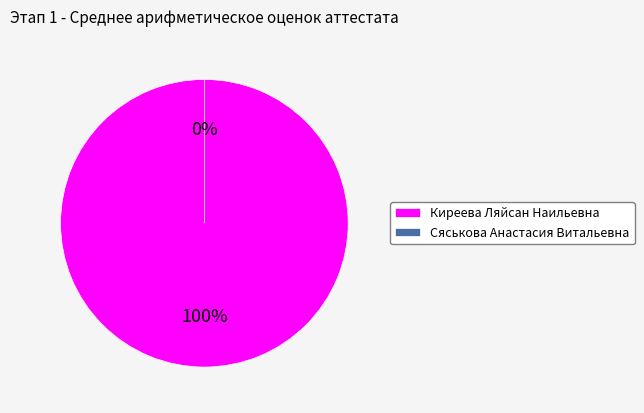

Is the sum of Киреева Ляйсан Наильевна and Сяськова Анастасия Витальевна greater than half?

Yes